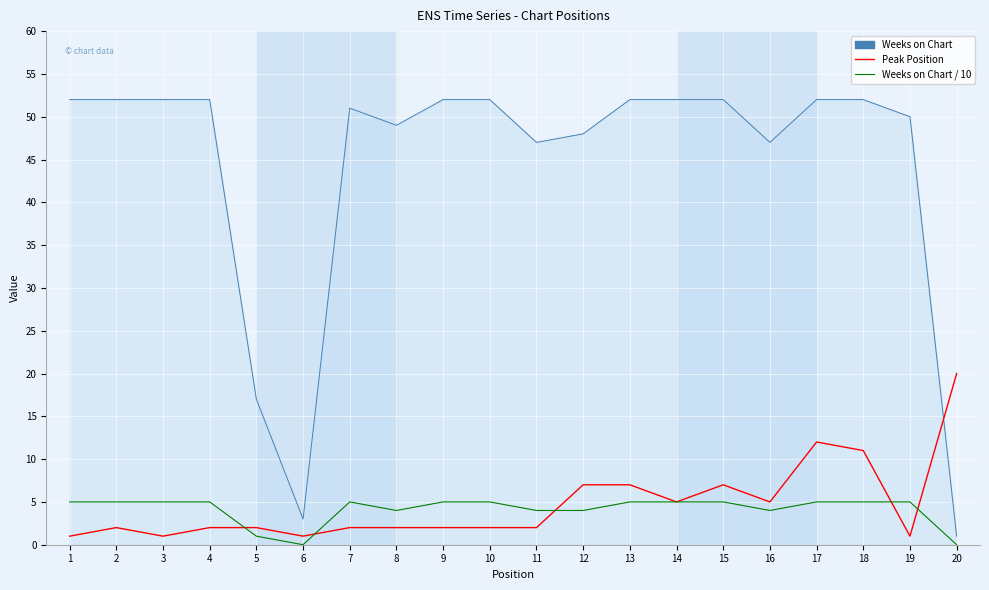

At 1, list the series in order from smallest to largest.

Peak Position, Weeks on Chart / 10, Weeks on Chart